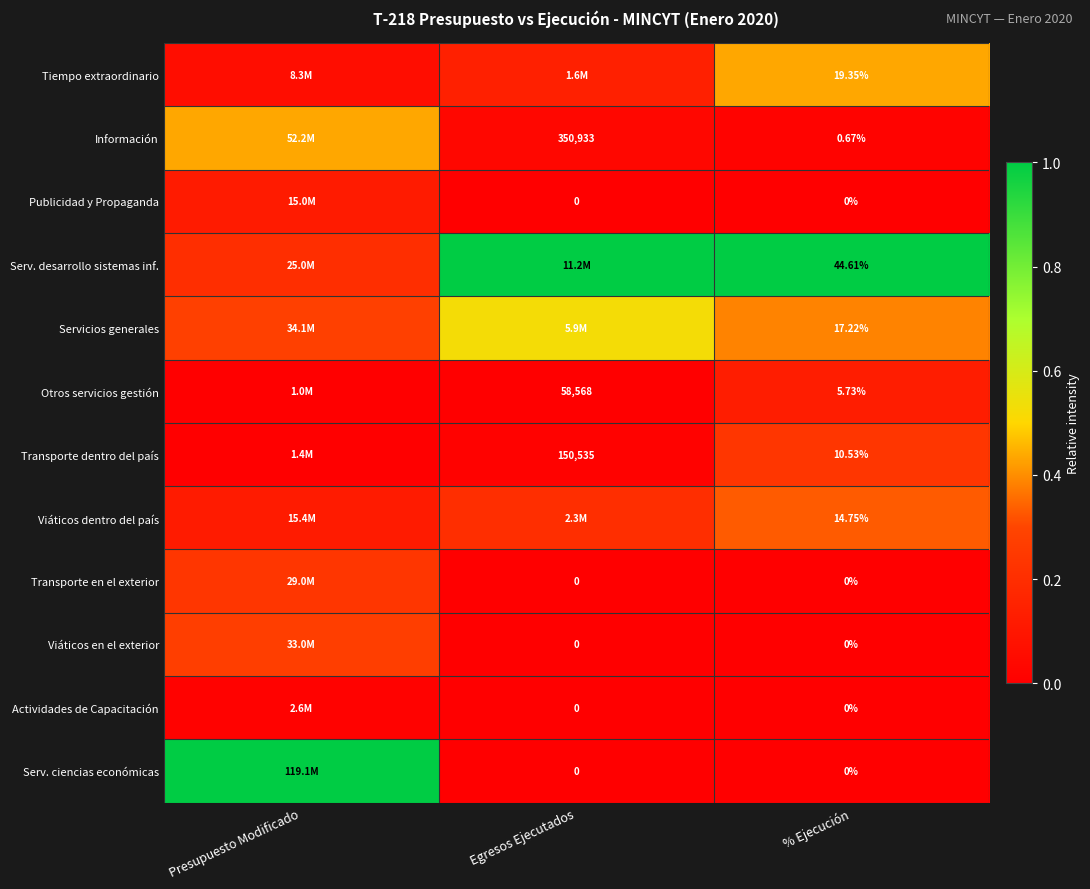

Is the value of Otros servicios gestión at Egresos Ejecutados greater than the value of Transporte dentro del país at Egresos Ejecutados?

No